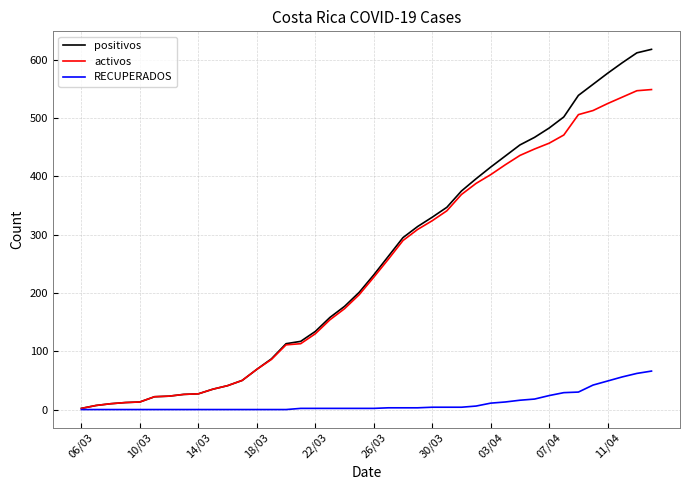

List the series in order of their peak value, highest first.

positivos, activos, RECUPERADOS